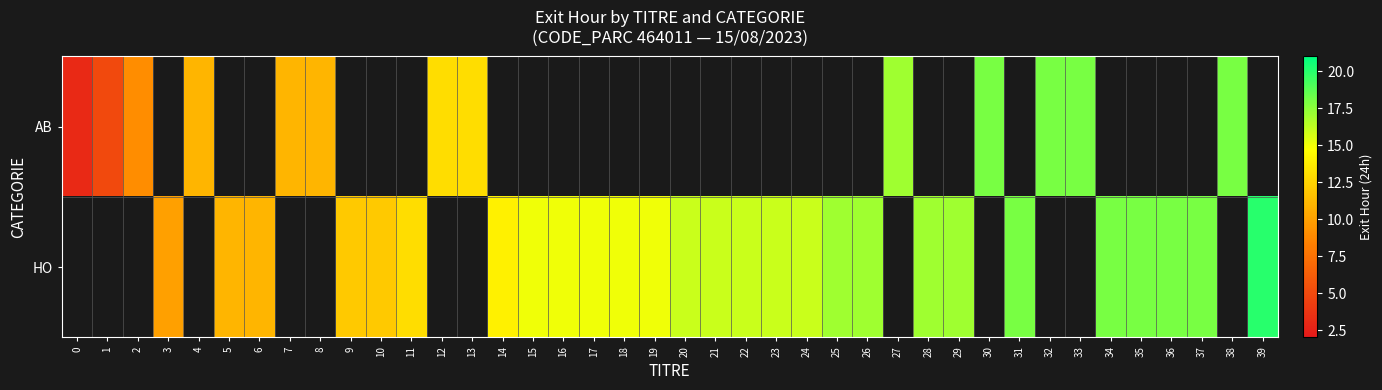

Which has a higher value, 25 or 39?

39